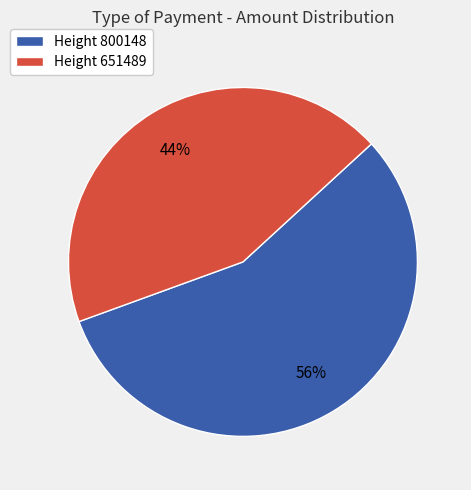

To the nearest percent, what is the combined percentage of Height 800148 and Height 651489?

100%